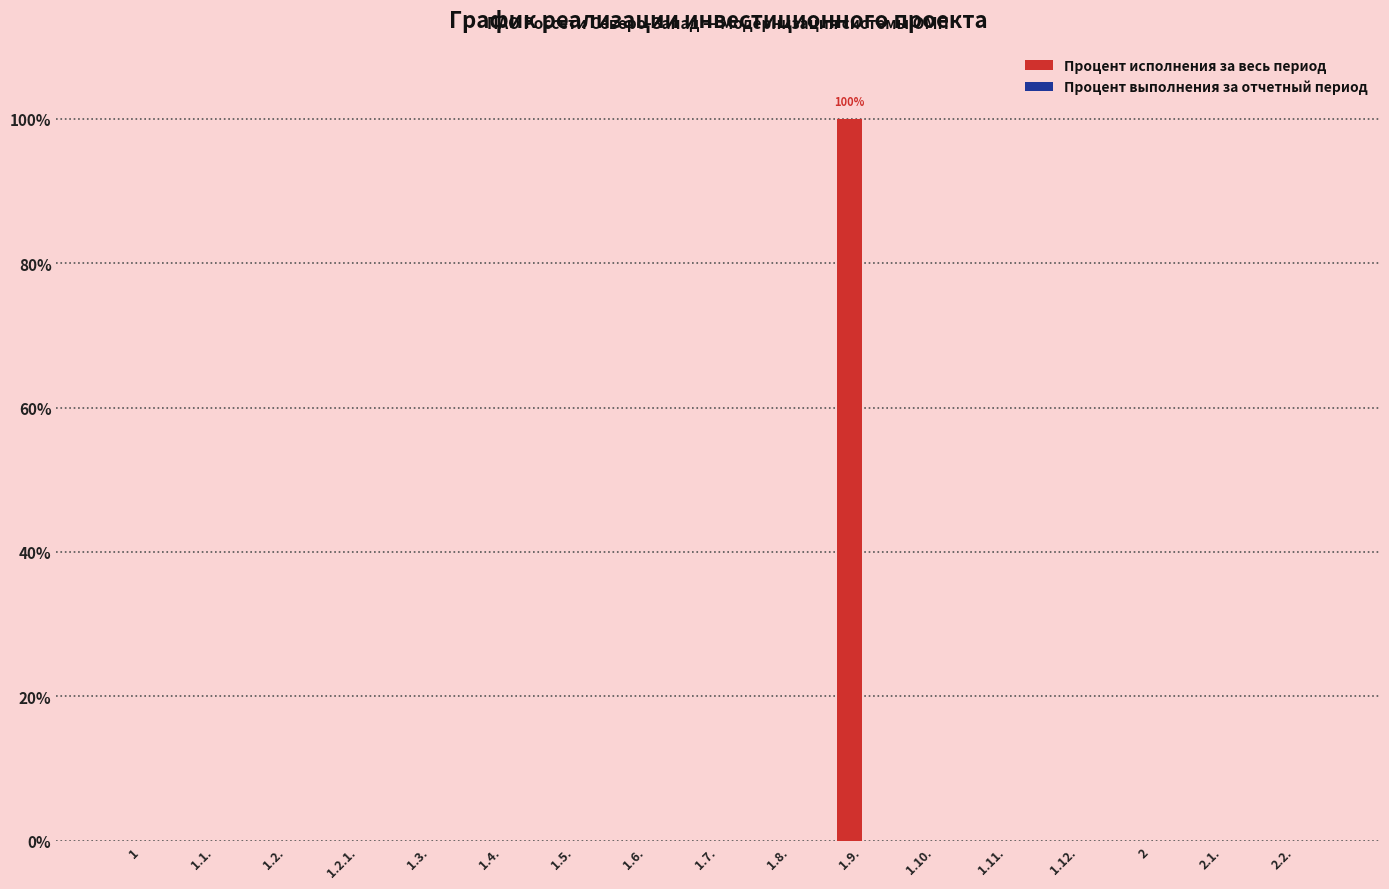

What is the sum of all values?

100